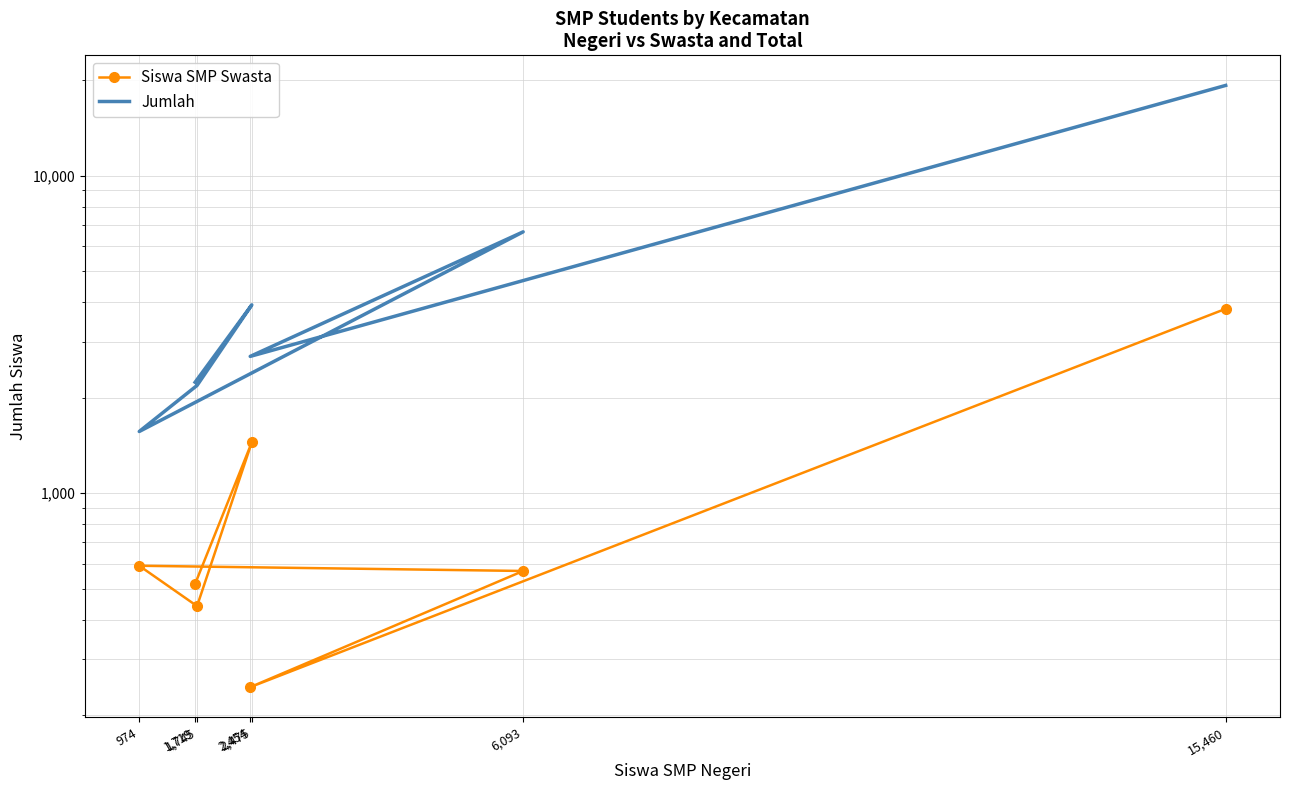

Rank the categories by Siswa SMP Swasta value from lowest to highest.

2,454, 1,745, 1,719, 6,093, 974, 2,475, 15,460